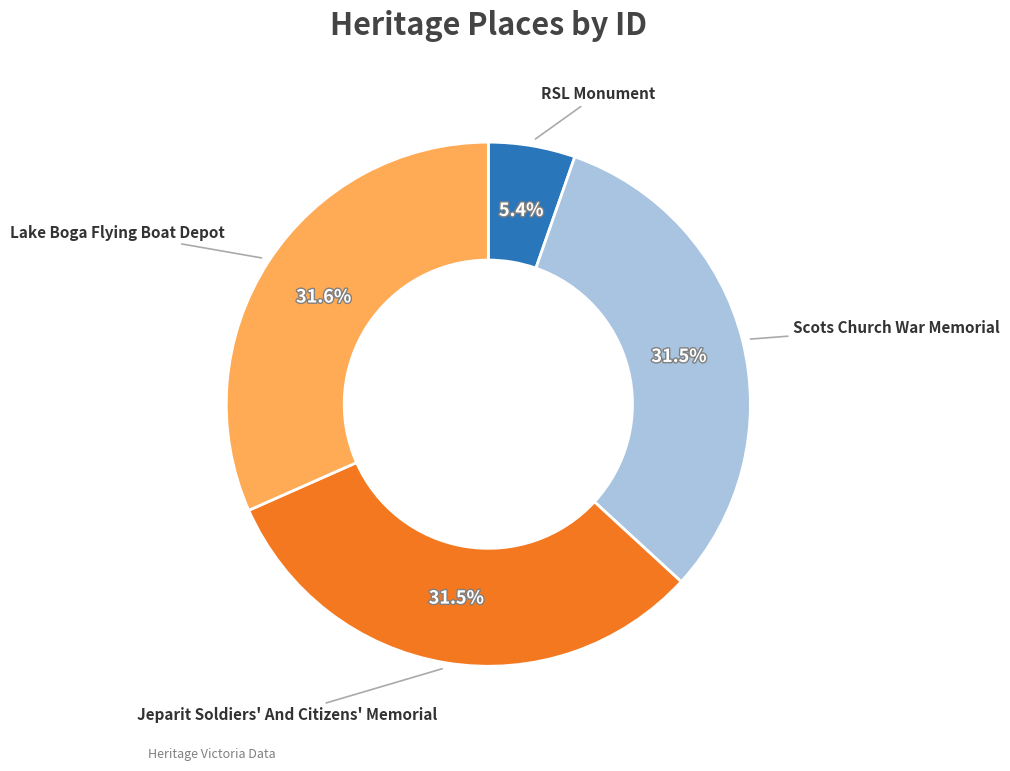

To the nearest percent, what percentage of the pie is Lake Boga Flying Boat Depot?

32%